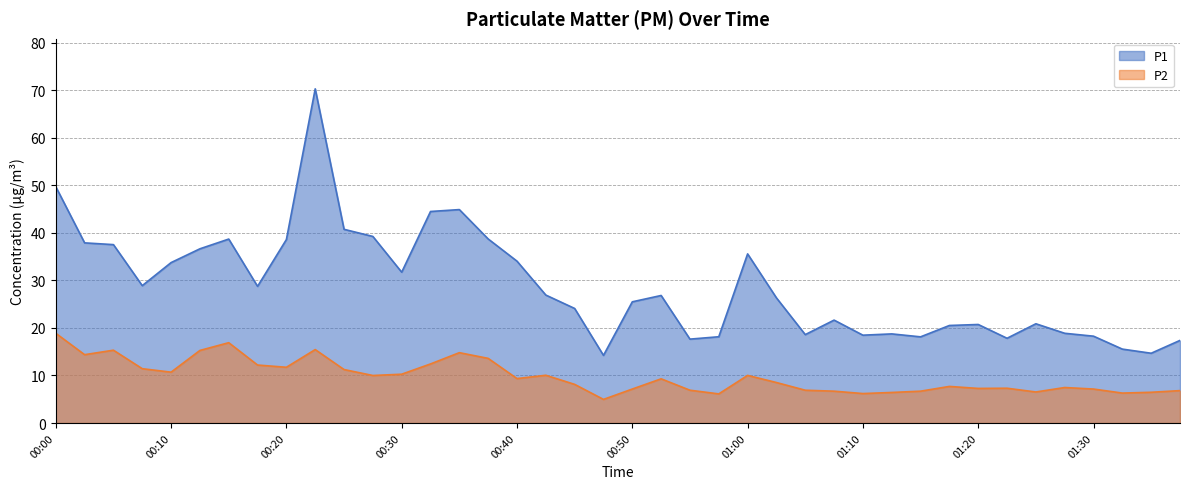

What is the average value of the P2 series?

9.8